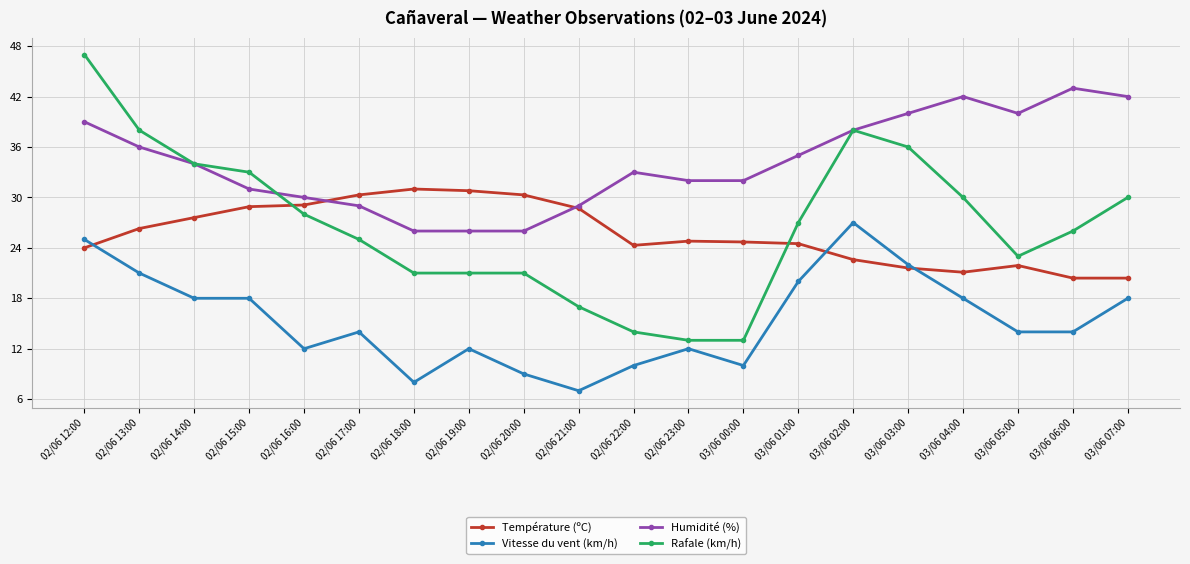

How many values in the Rafale (km/h) series are below 27?

10